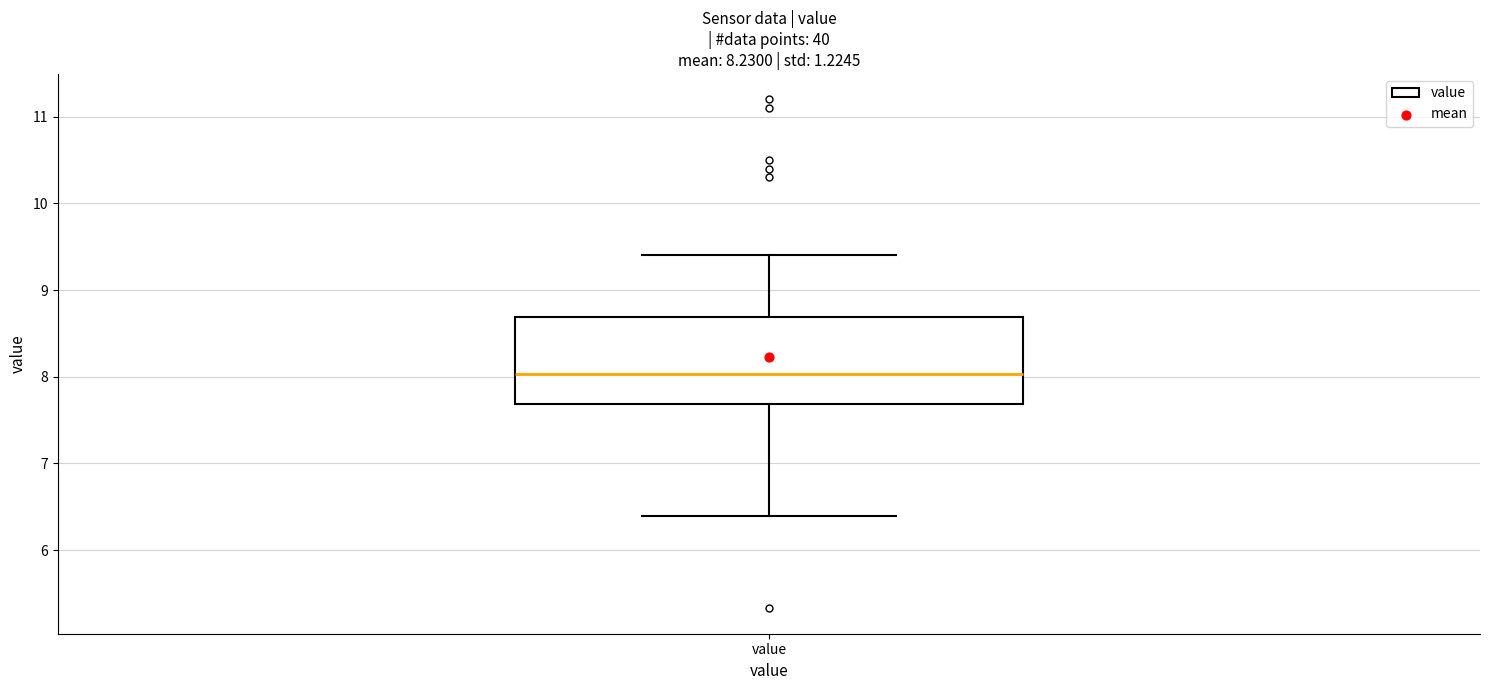

Read this box plot against the y-axis: the position of the median line, the range covered by the box, and the ends of both whiskers. The values are not printed on the chart, so give them approximately, as read against the axis.

median 8.0, box 7.7 to 8.7, whiskers 6.4 to 9.4